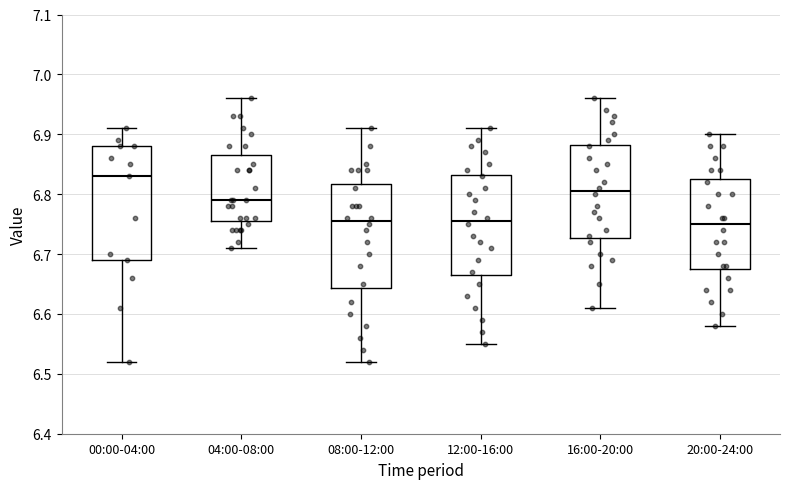

Reading left to right, read every box against the y-axis: the position of its median line, the range the box covers, and the ends of its whiskers. The values are not printed on the chart, so give them approximately, as read against the axis.

00:00-04:00: median 6.83, box 6.69 to 6.88, whiskers 6.52 to 6.91
04:00-08:00: median 6.79, box 6.76 to 6.87, whiskers 6.71 to 6.96
08:00-12:00: median 6.76, box 6.64 to 6.82, whiskers 6.52 to 6.91
12:00-16:00: median 6.76, box 6.67 to 6.83, whiskers 6.55 to 6.91
16:00-20:00: median 6.81, box 6.73 to 6.88, whiskers 6.61 to 6.96
20:00-24:00: median 6.75, box 6.68 to 6.83, whiskers 6.58 to 6.90